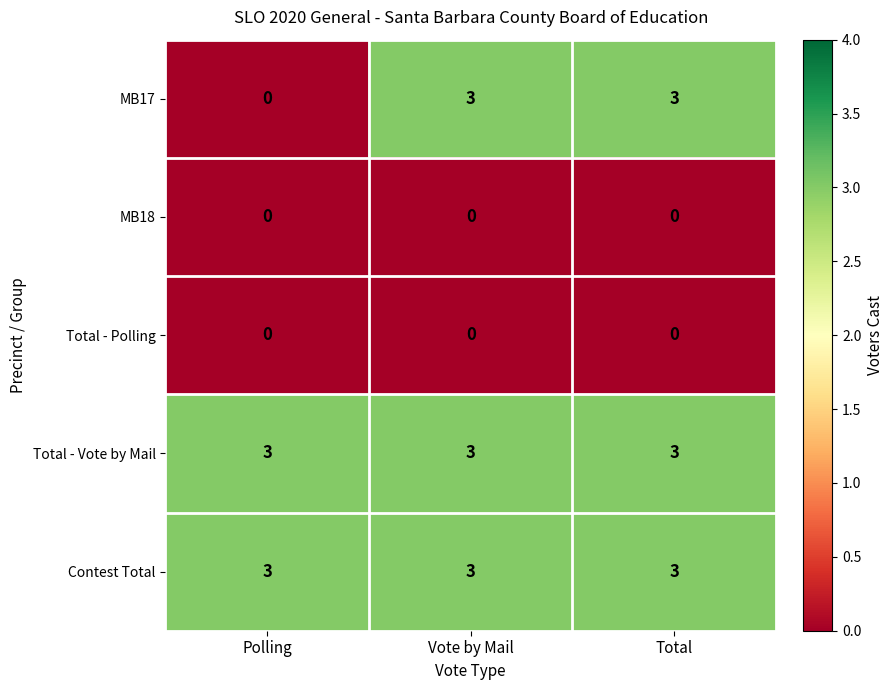

Which series has the widest spread of values?

MB17